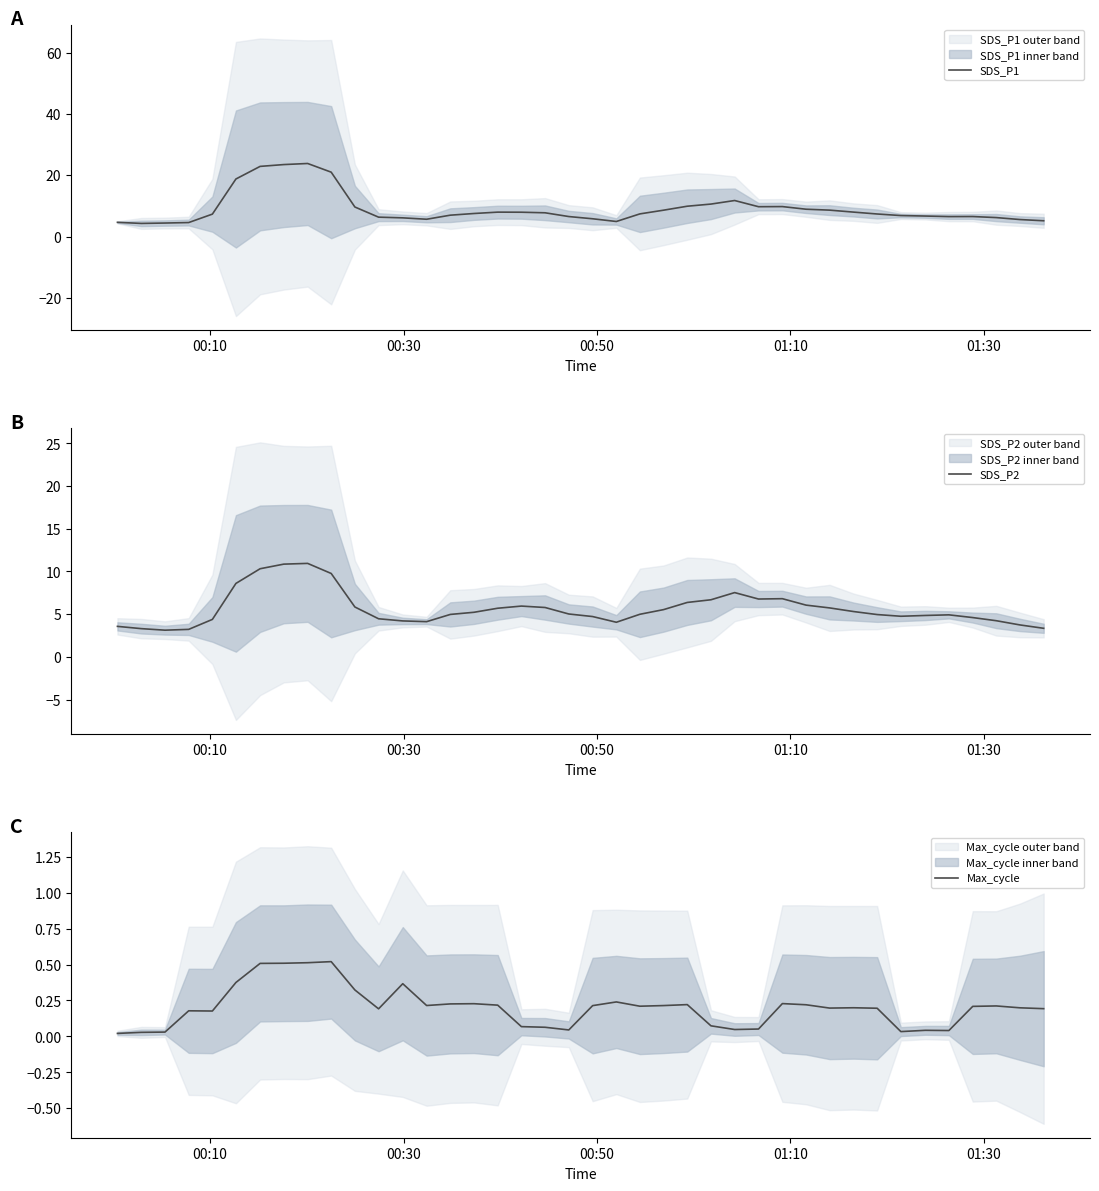

What is the highest value of the Max_cycle series?

0.5